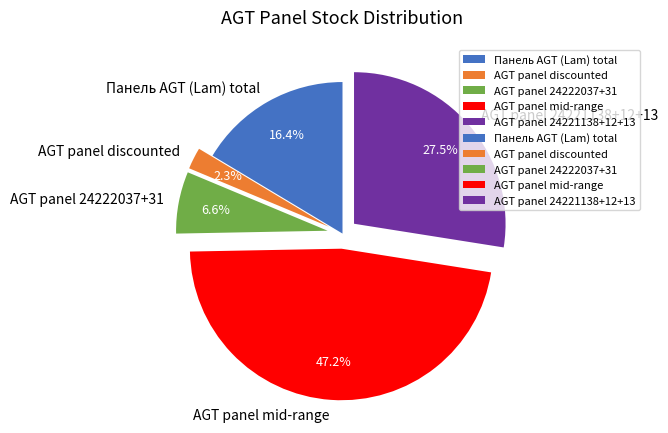

Is the sum of AGT panel 24222037+31 and Панель AGT (Lam) total greater than half?

No